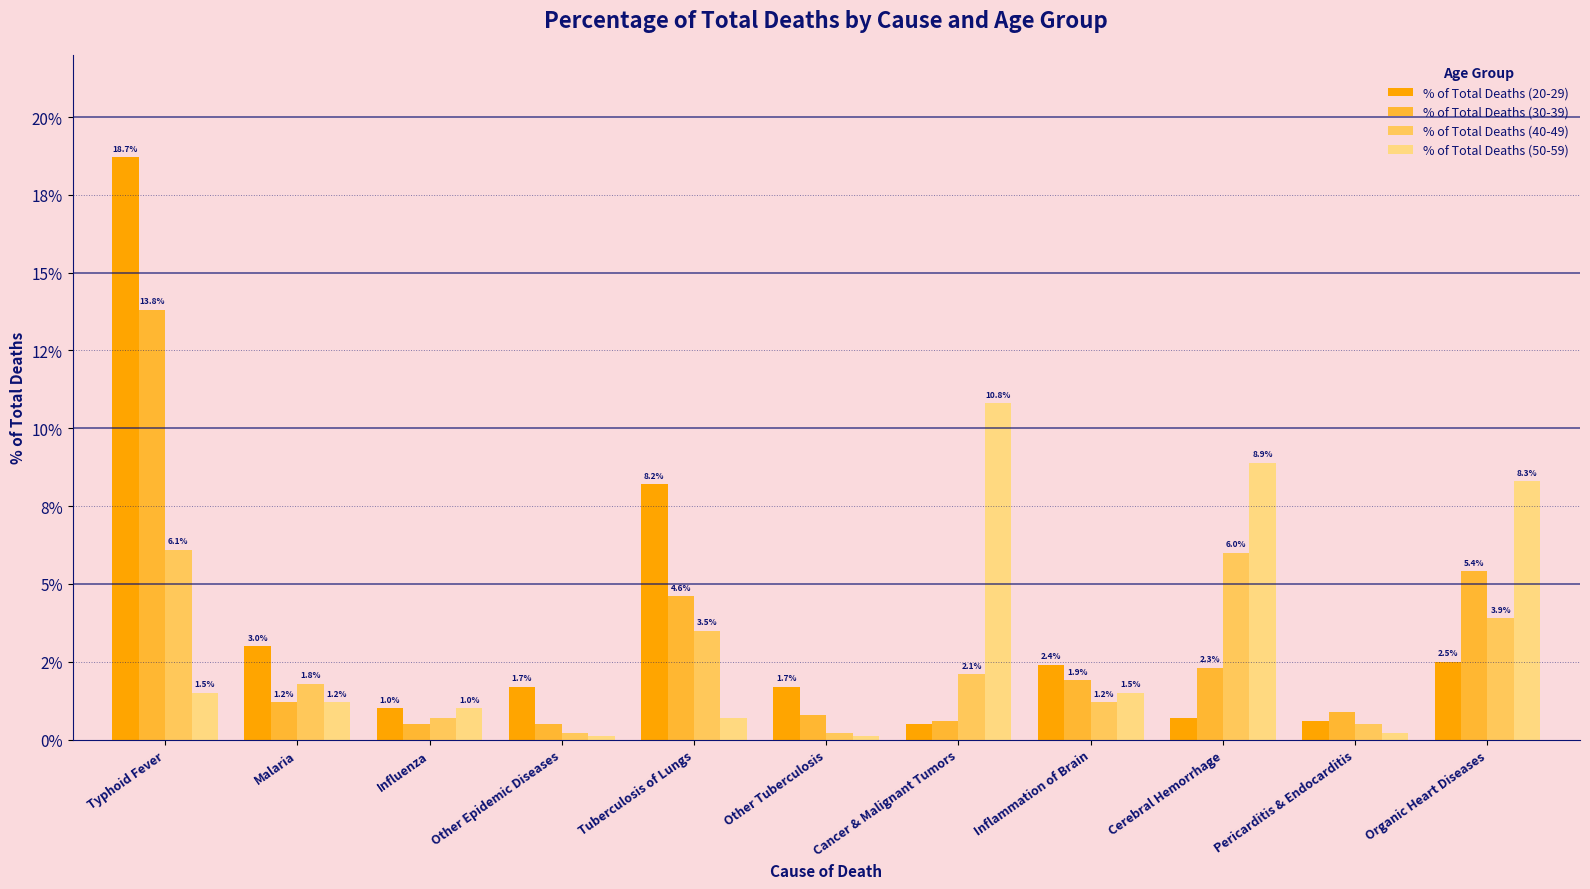

At which category is the sum across all series the highest?

Typhoid Fever